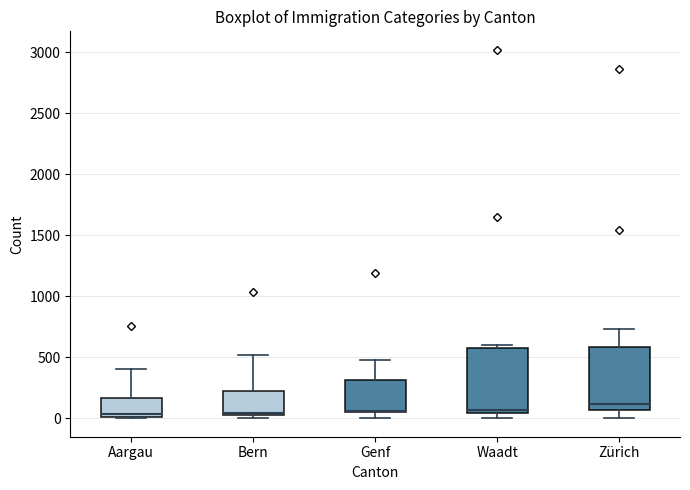

Where does the upper whisker of the box for Genf end on the y-axis? The values are not printed on the chart, so give them approximately, as read against the axis.

500